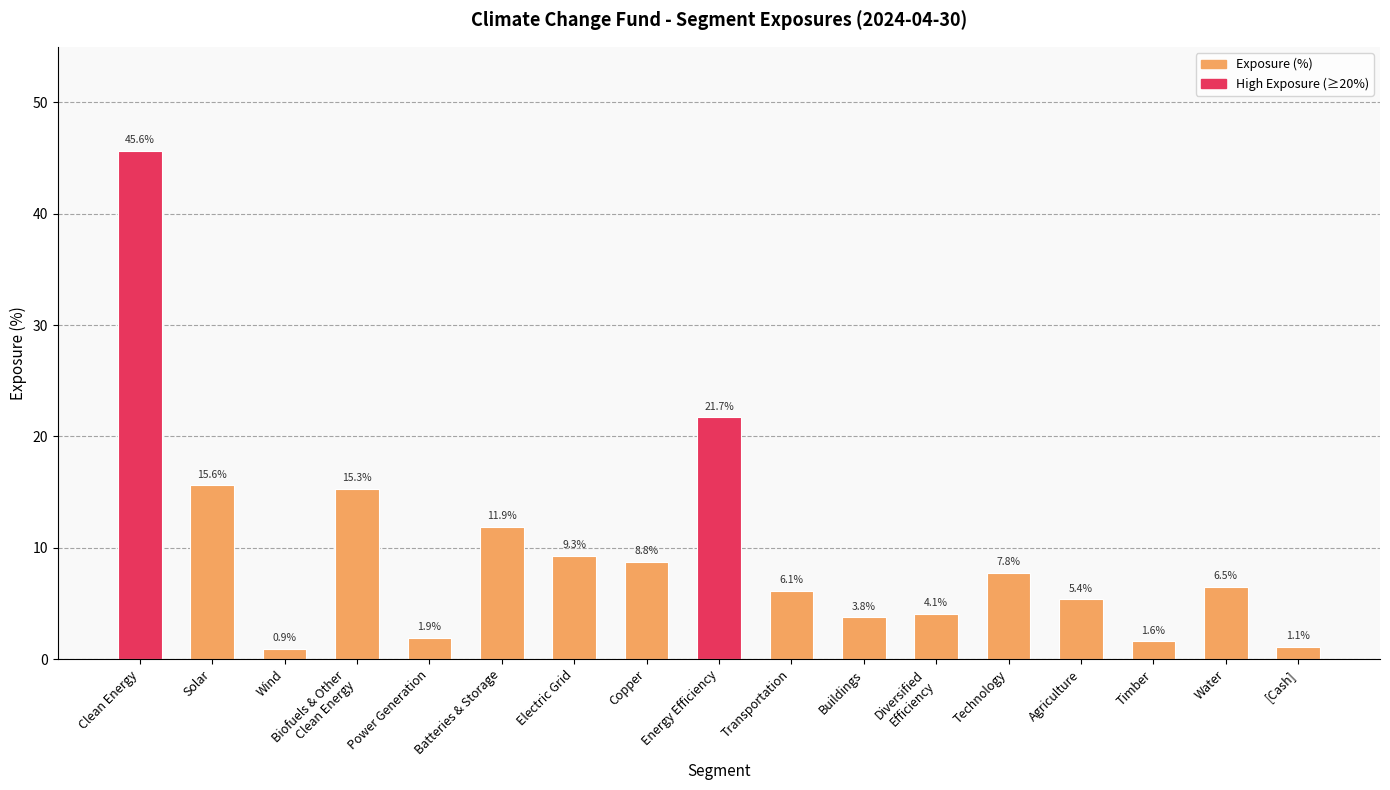

Where does the data first go above 6?

Clean Energy